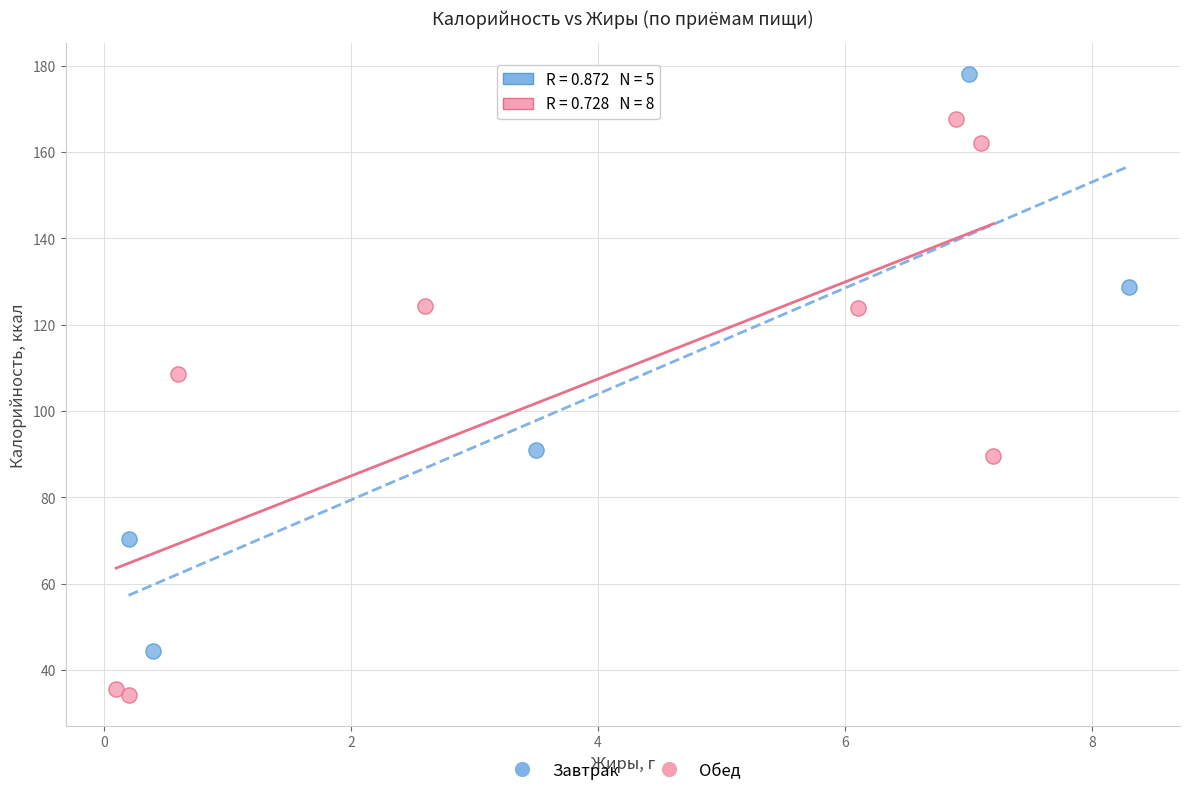

What are all the series names shown in the legend?

Завтрак, Обед